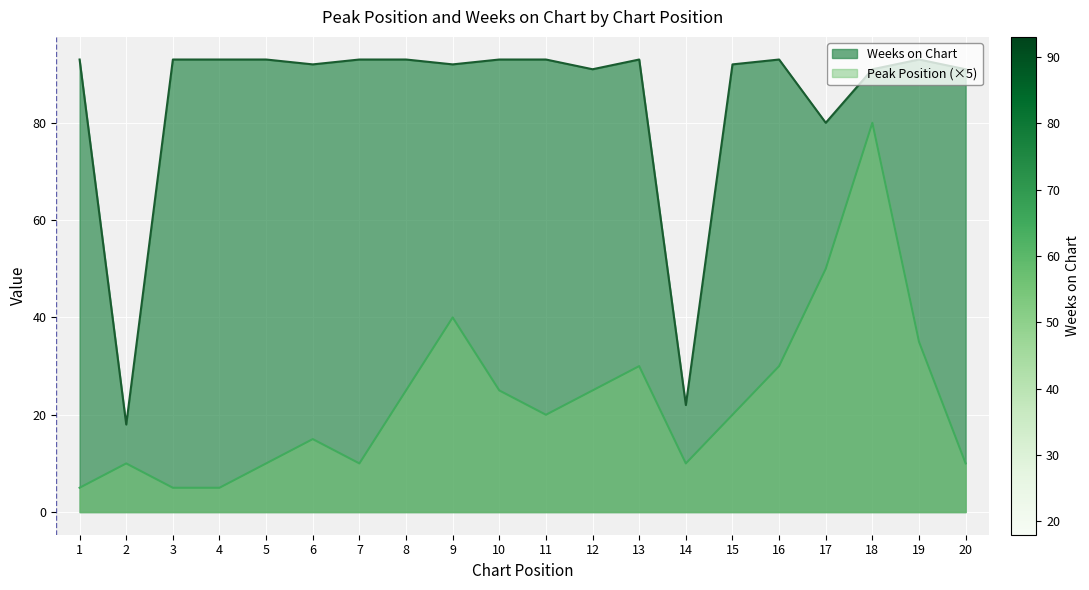

Rank the series at 14 from highest to lowest value.

Weeks on Chart, Peak Position (×5)